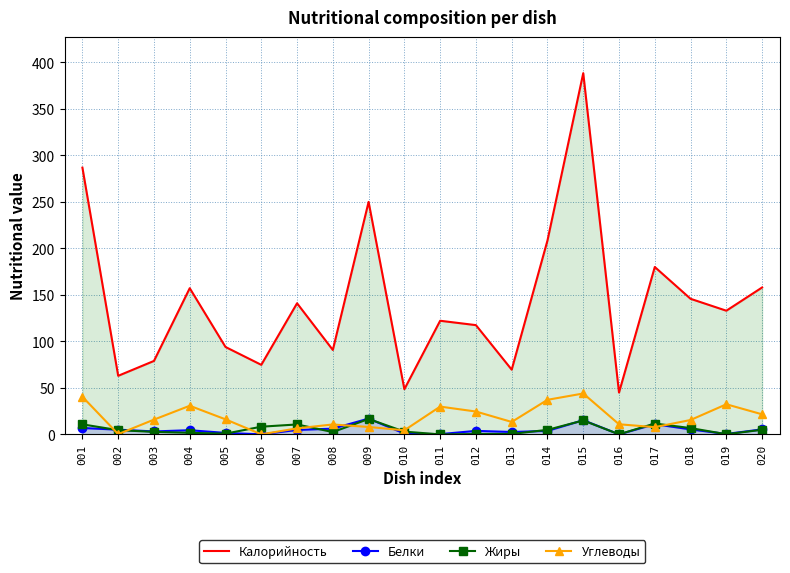

How many data points in Белки are less than 4?

10